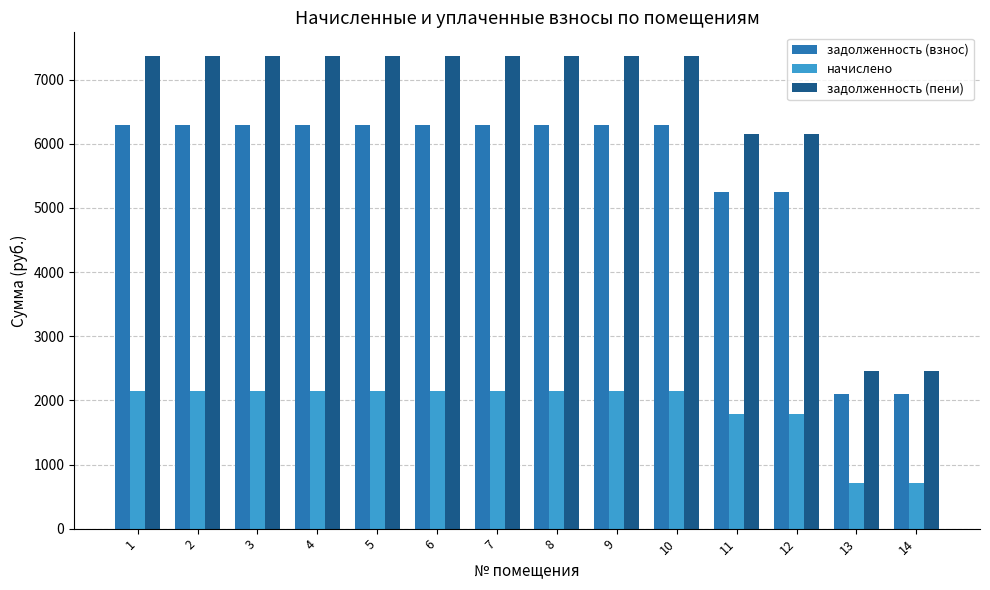

Where does the задолженность (пени) series first go above 7370?

1